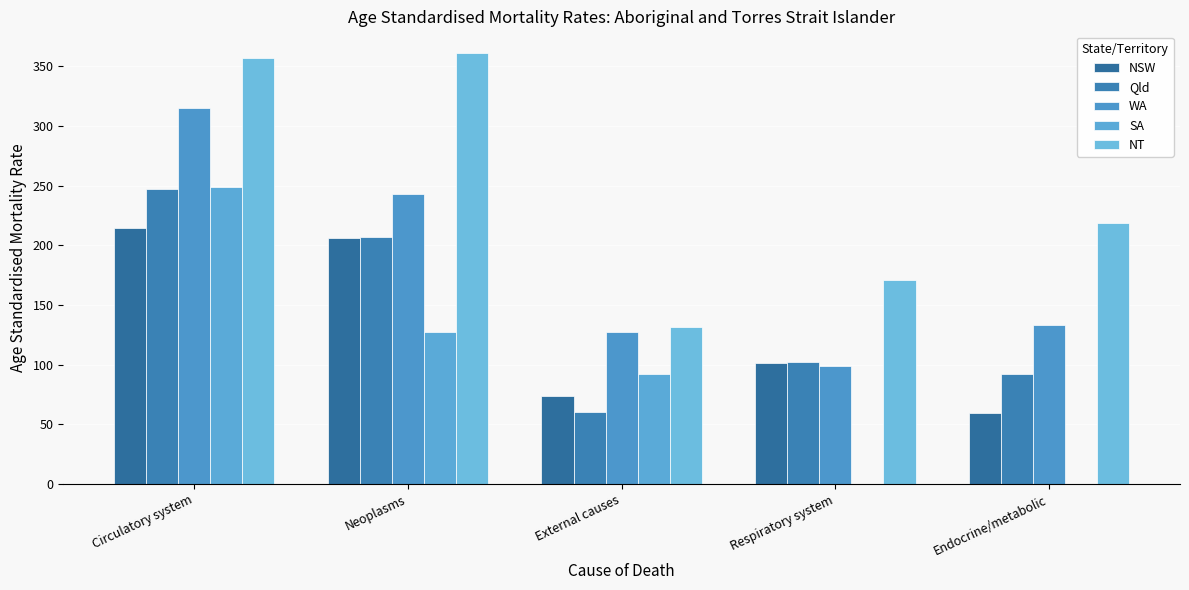

Are the bars horizontal?

No